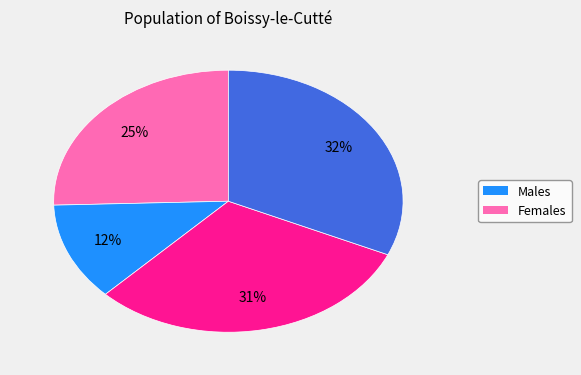

To the nearest percent, what is the difference between the largest and smallest slice percentages?

20%